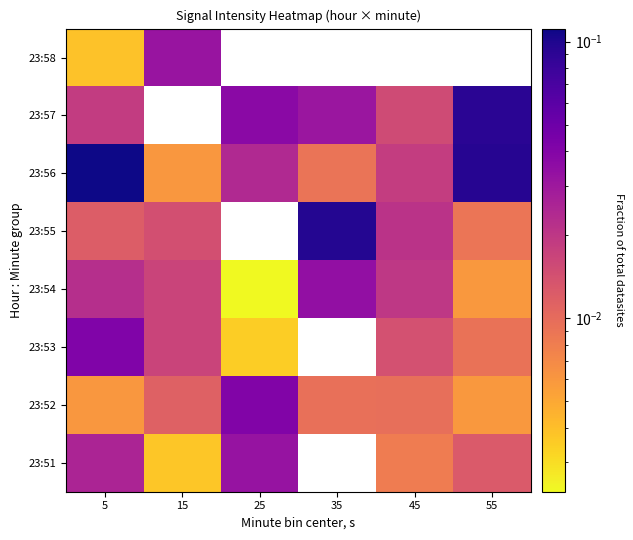

What is the difference between the maximum and minimum values in the 23:56 series?

0.1